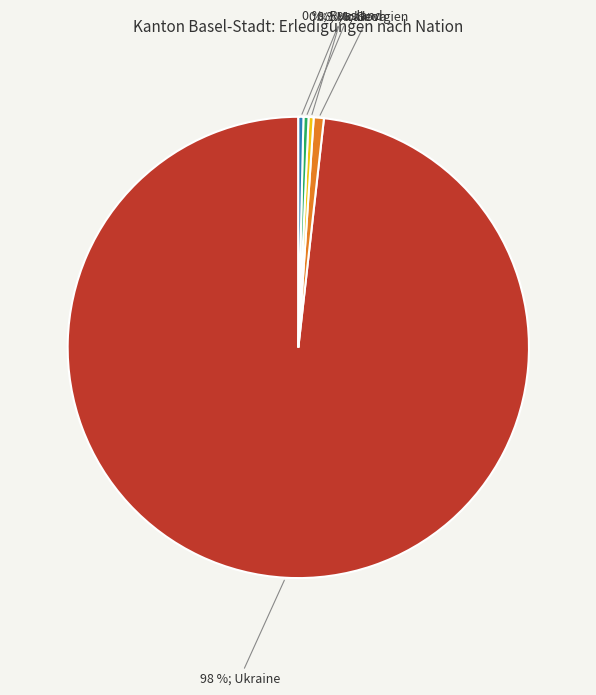

How many slices are in this pie chart?

5